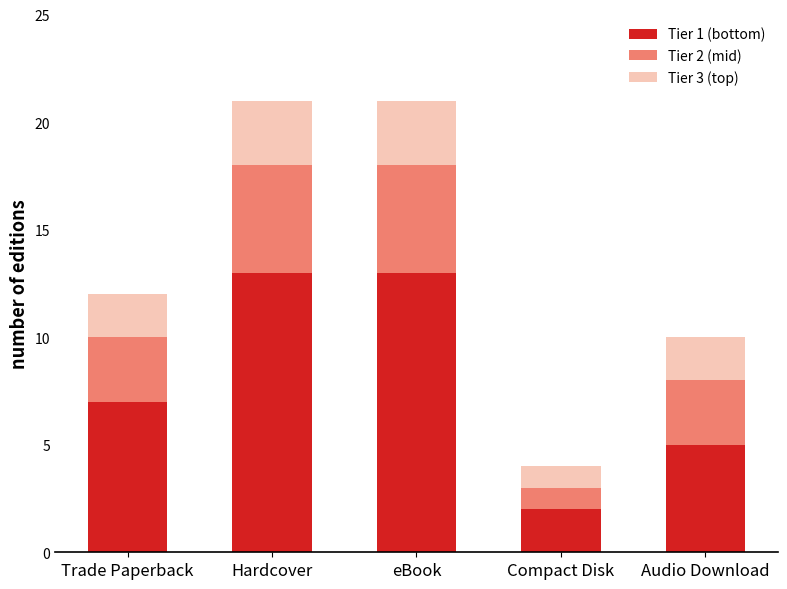

What is the total value across all series at Hardcover?

21